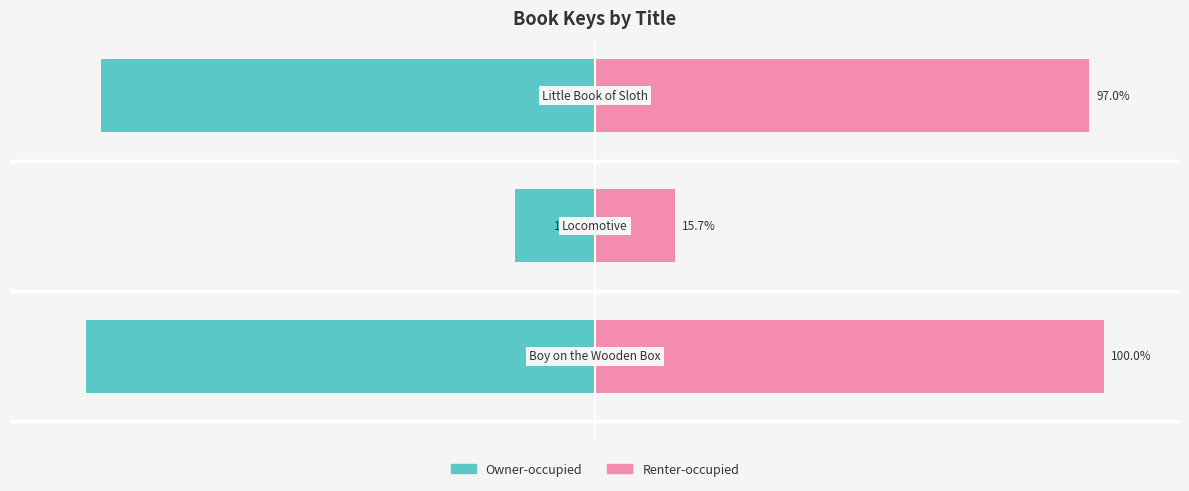

Between 2 and 0, which is larger?

2